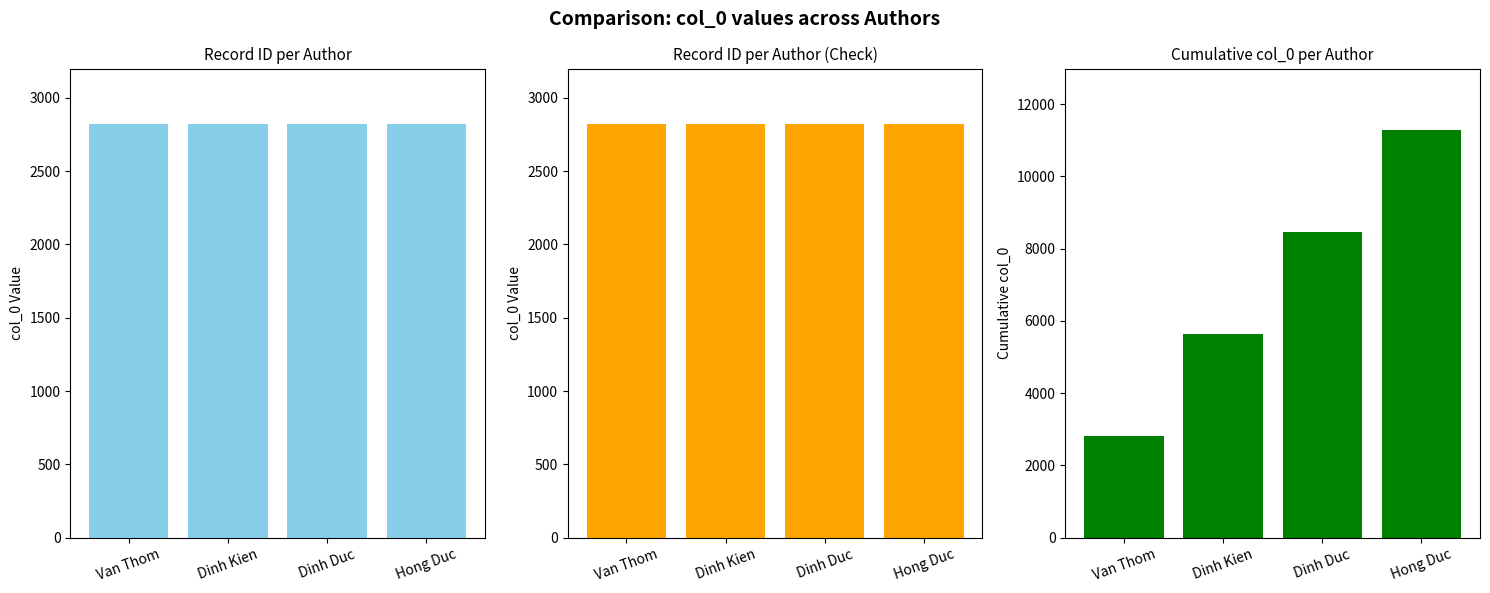

List the labels in order of col_0 value, smallest first.

Van Thom, Dinh Kien, Dinh Duc, Hong Duc